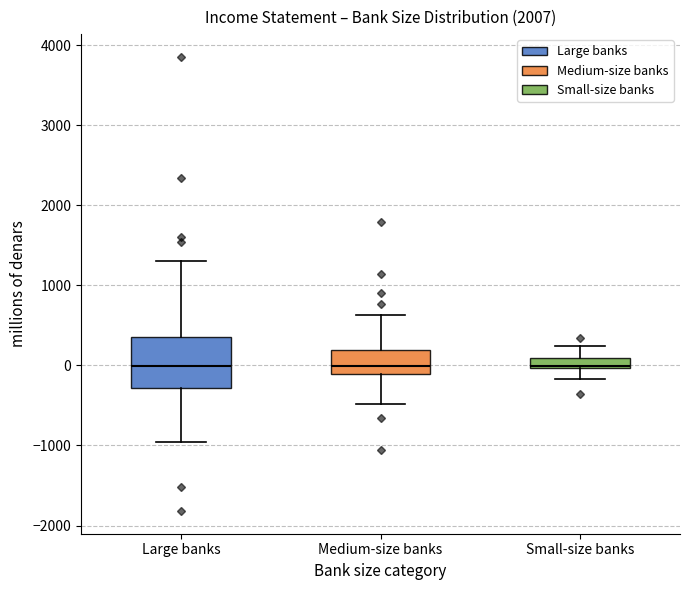

Comparing the boxes themselves (not the whiskers), which one is the tallest?

Large banks